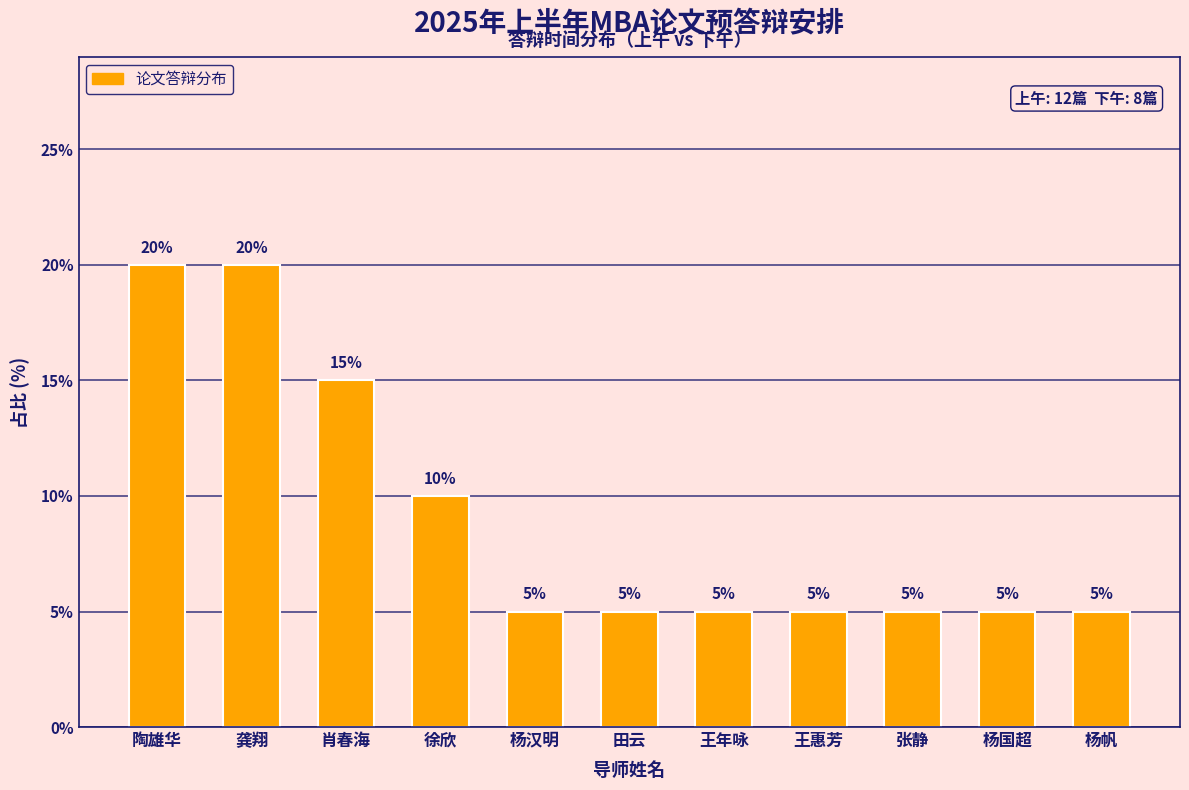

Reading left to right, transcribe all the data shown in this chart.

陶雄华=20	龚翔=20	肖春海=15	徐欣=10	杨汉明=5	田云=5	王年咏=5	王惠芳=5	张静=5	杨国超=5	杨帆=5